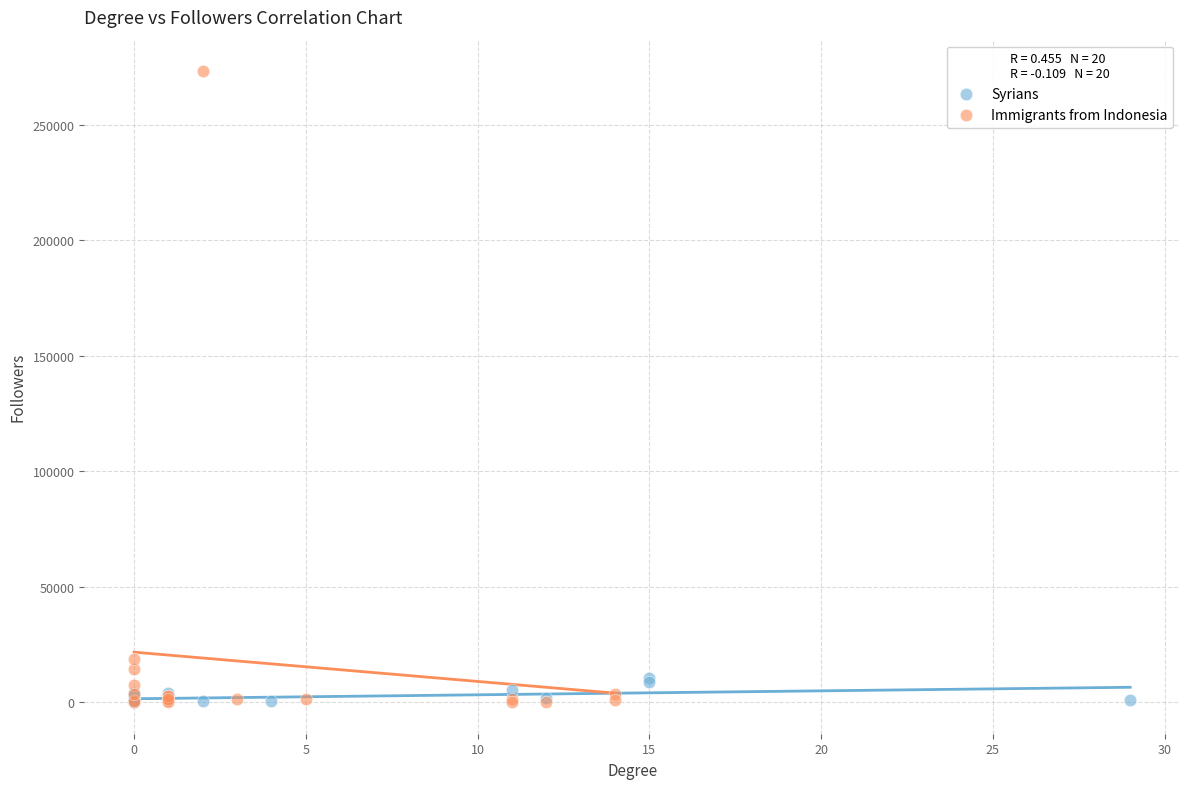

Which series contains the highest Y value?

Immigrants from Indonesia